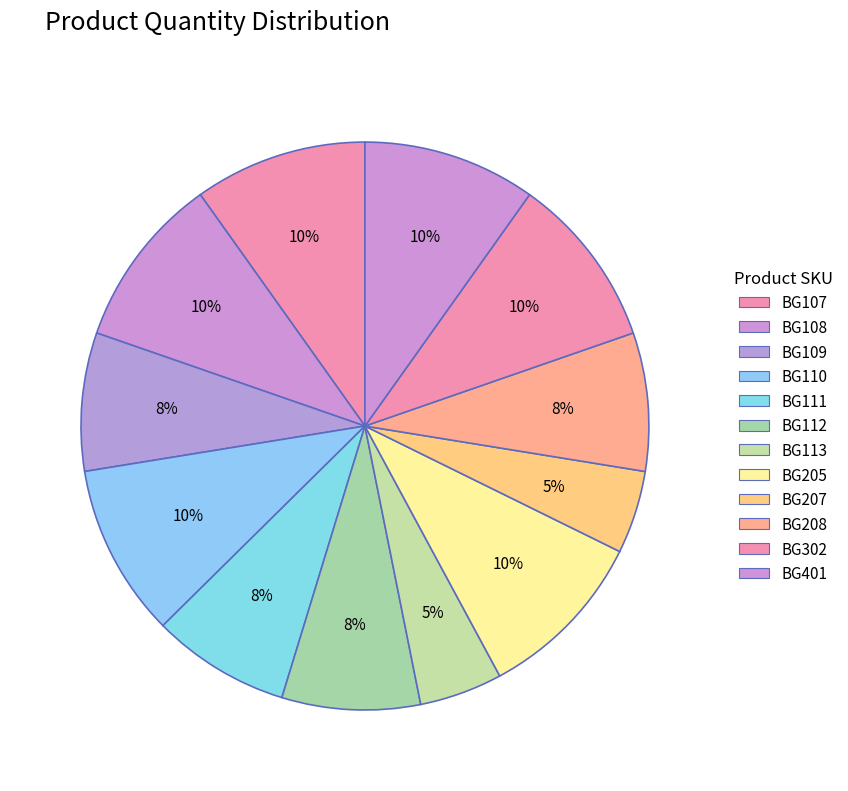

How many slices are in this pie chart?

12